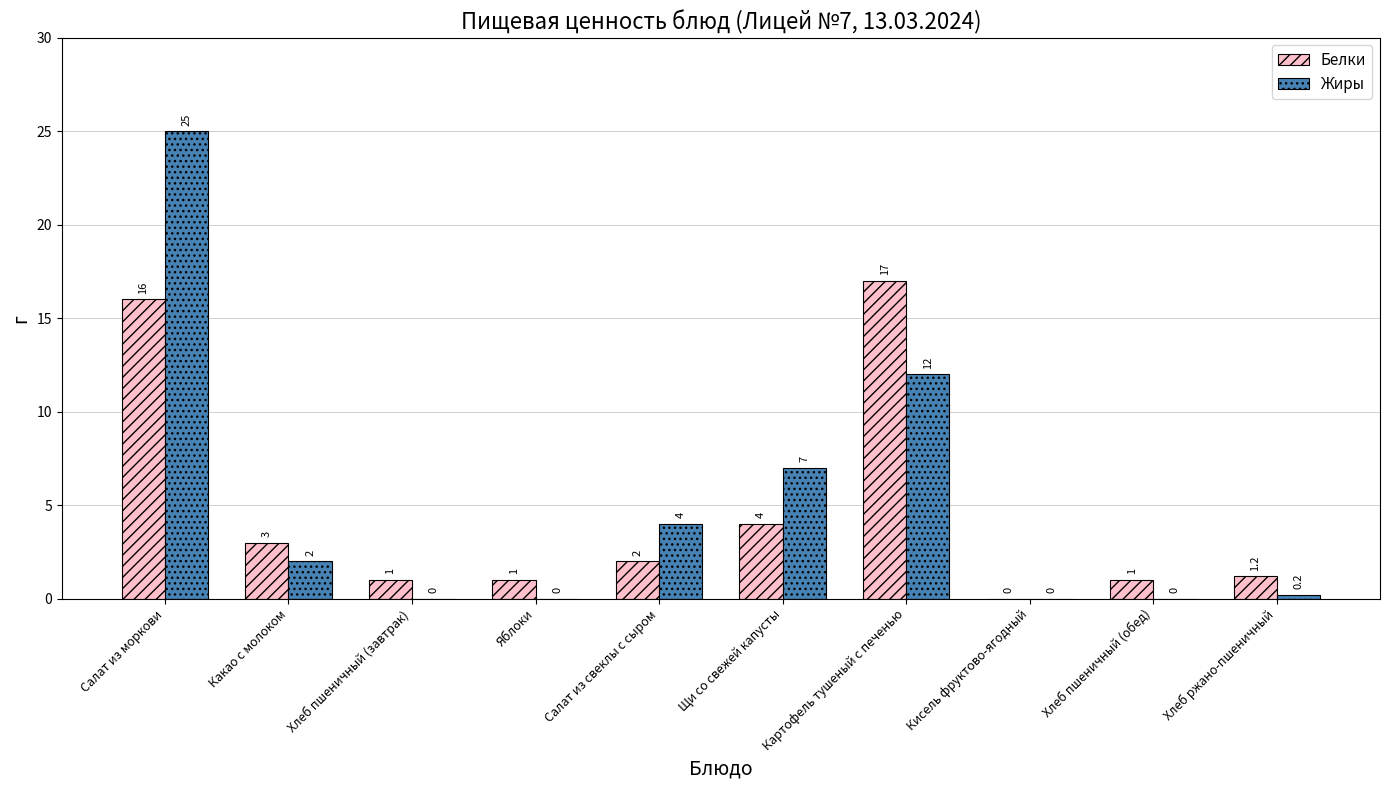

Which series changed the most between Салат из моркови and Какао с молоком?

Жиры